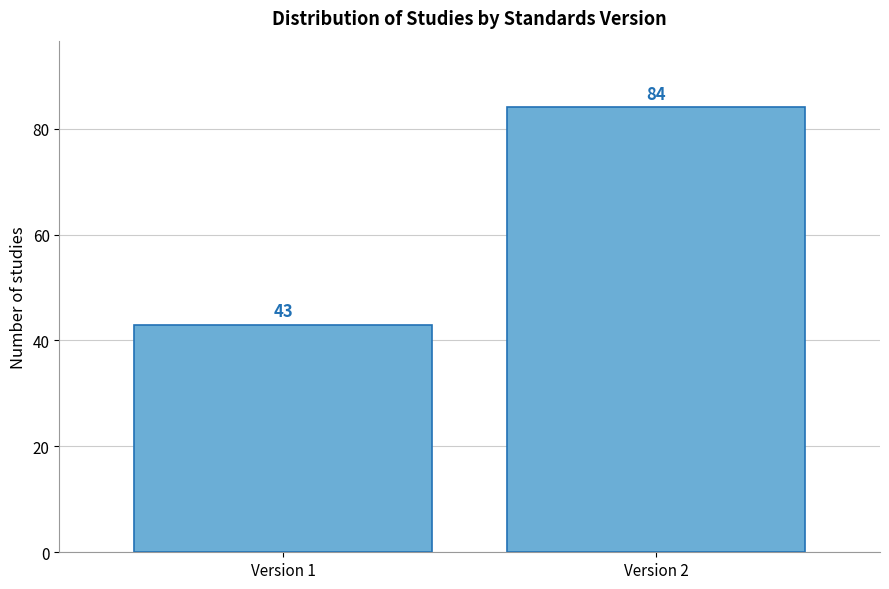

Reading left to right, list all the values displayed in this chart.

43	84